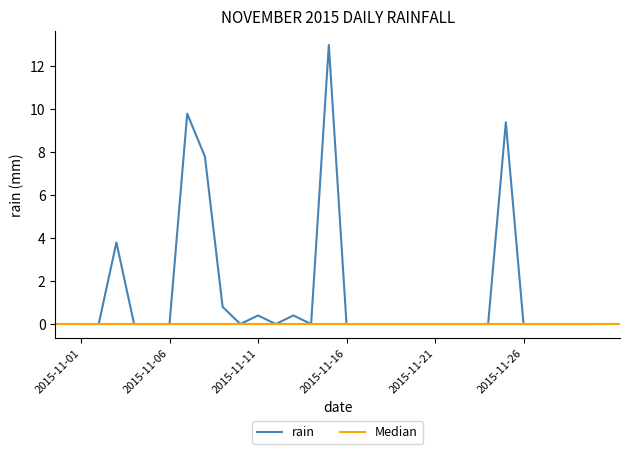

What is the maximum value shown in the chart?

13.0